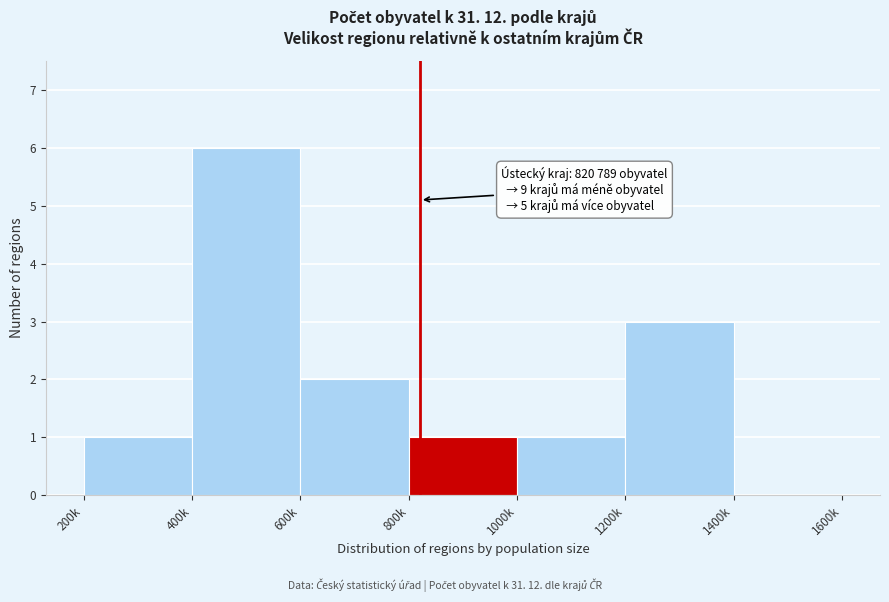

Reading left to right, extract all data points from this chart.

200k=1	400k=6	600k=2	800k=1	1000k=1	1200k=3	1400k=0